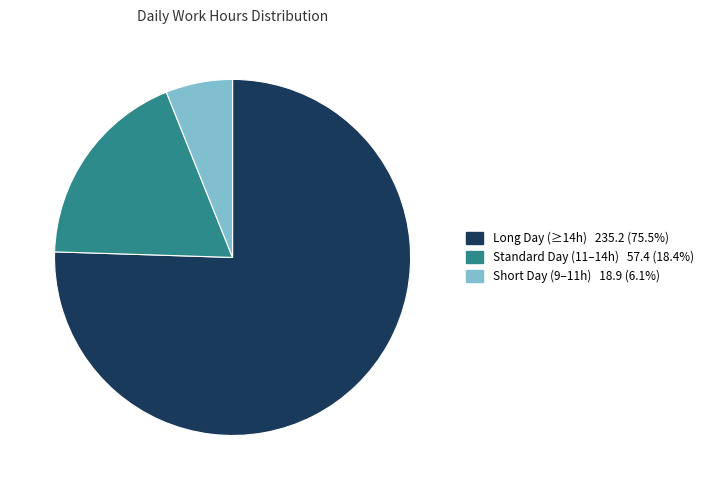

Is there a majority slice in this chart?

Yes